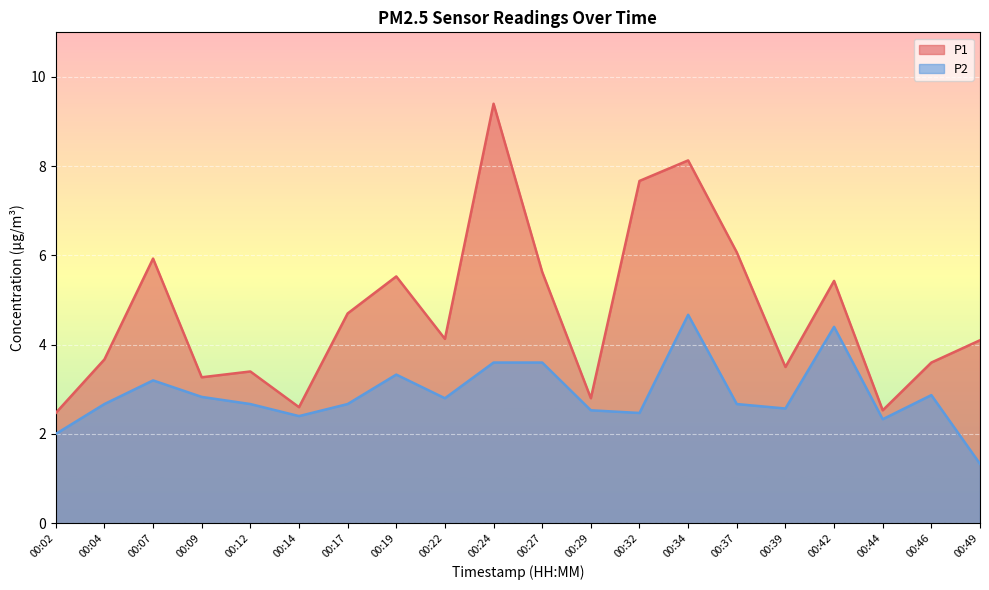

Rank the series by their average value, from highest to lowest.

P1, P2